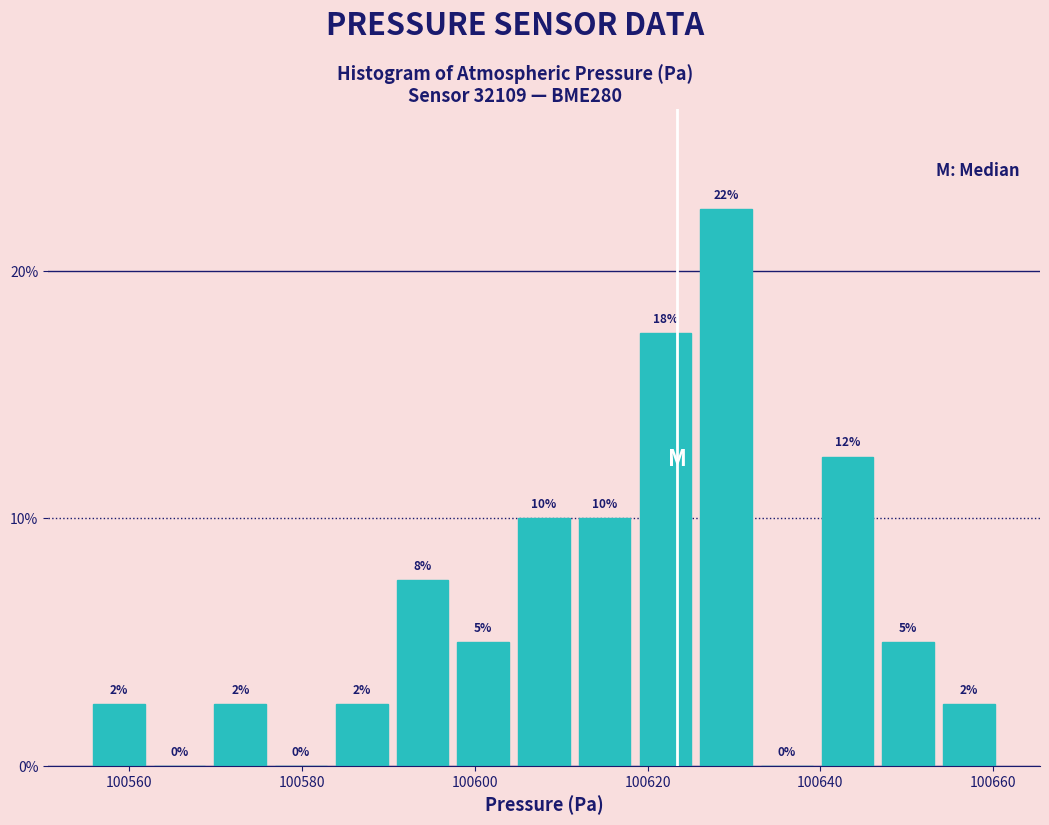

Read against the x-axis, roughly where is the centre of the tallest bar?

100630